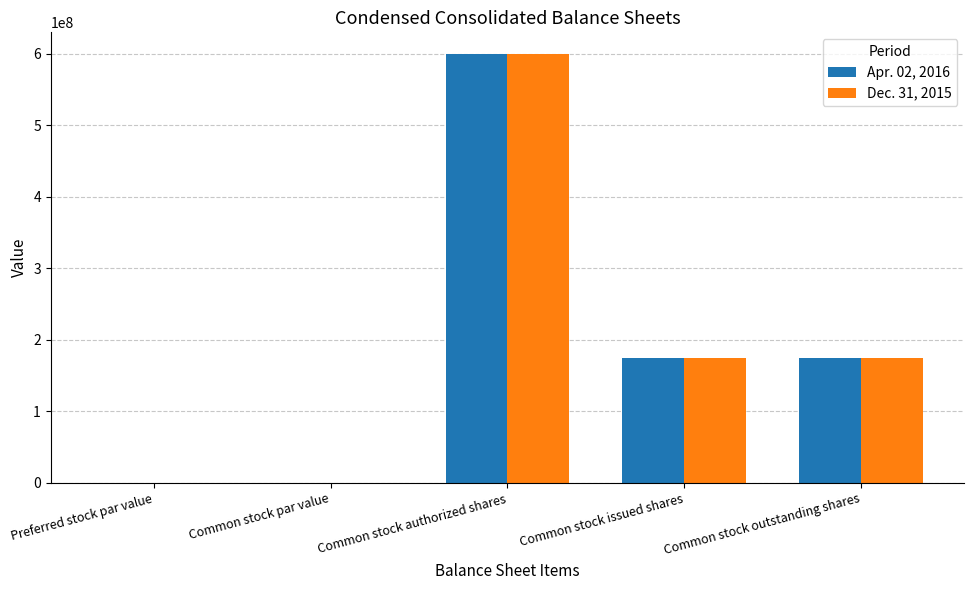

The value of Dec. 31, 2015 at Common stock outstanding shares is 174300000.0. True or false?

True